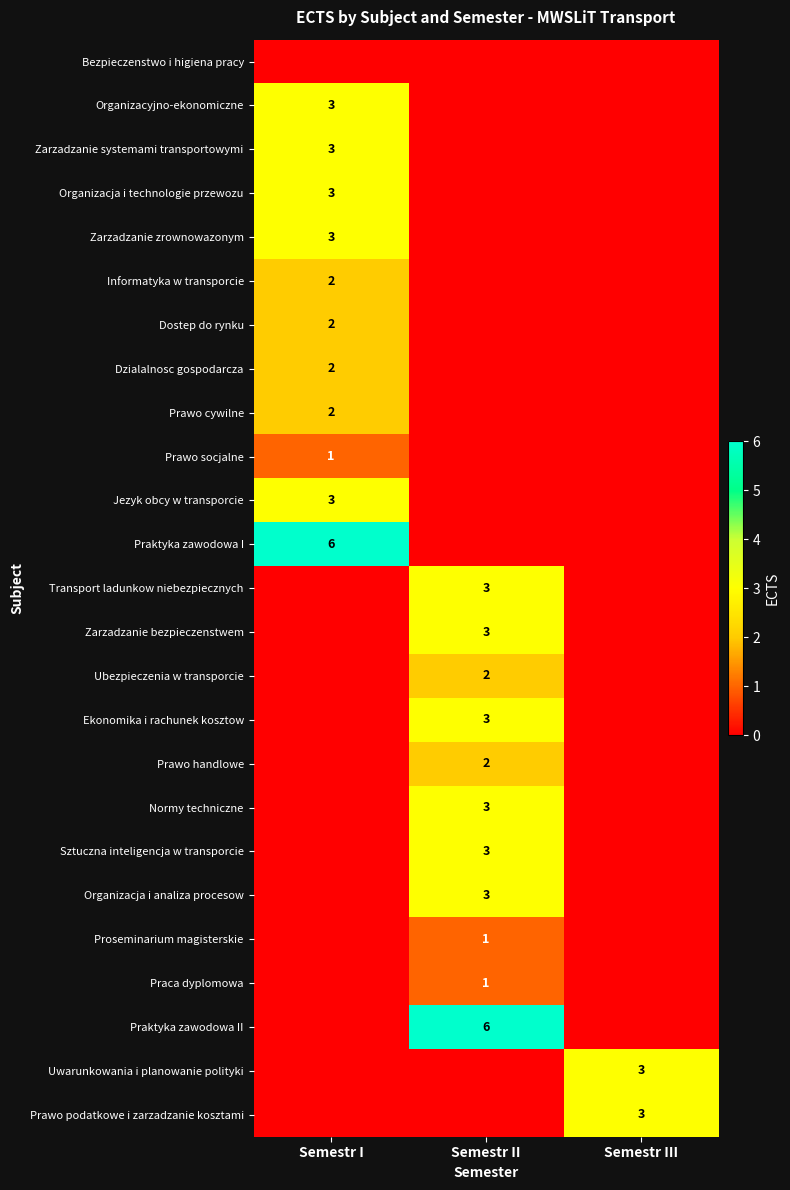

Which series has the widest spread of values?

Praktyka zawodowa I